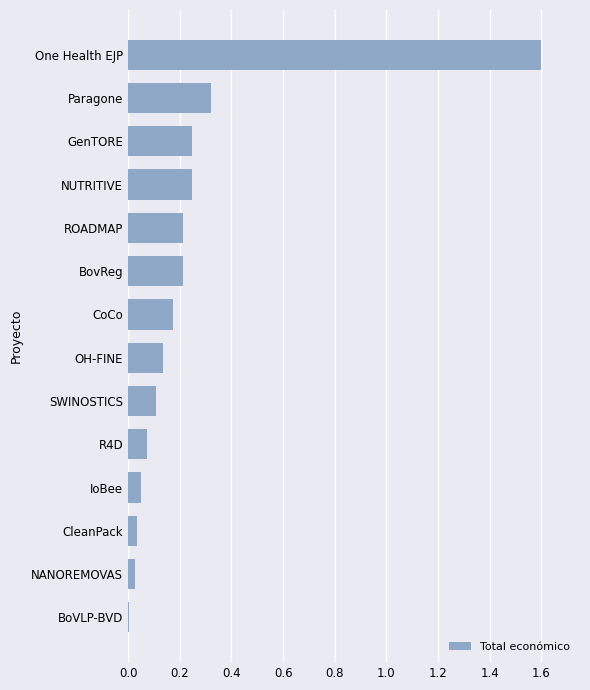

Is it true that the value at NANOREMOVAS is 0.0?

True